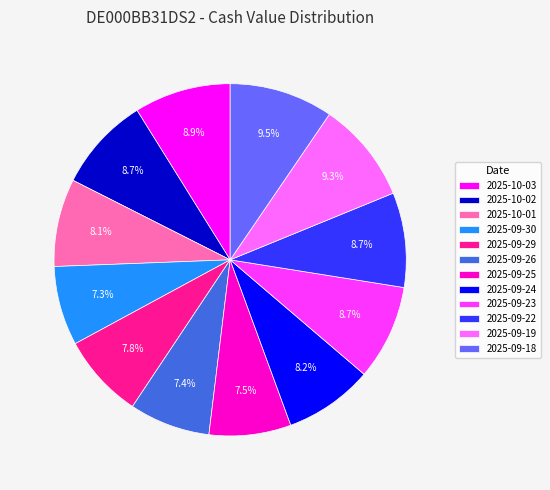

What percentage is the 2025-10-03 slice, to the nearest percent?

9%